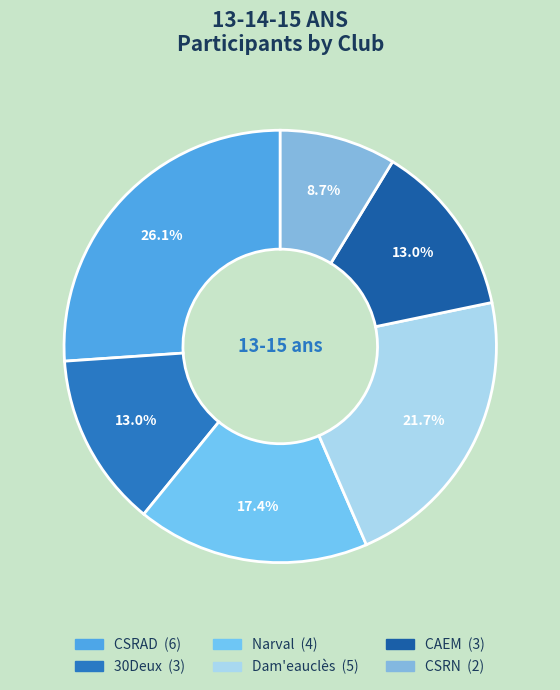

Between Dam'eauclès and CAEM, which is larger?

Dam'eauclès